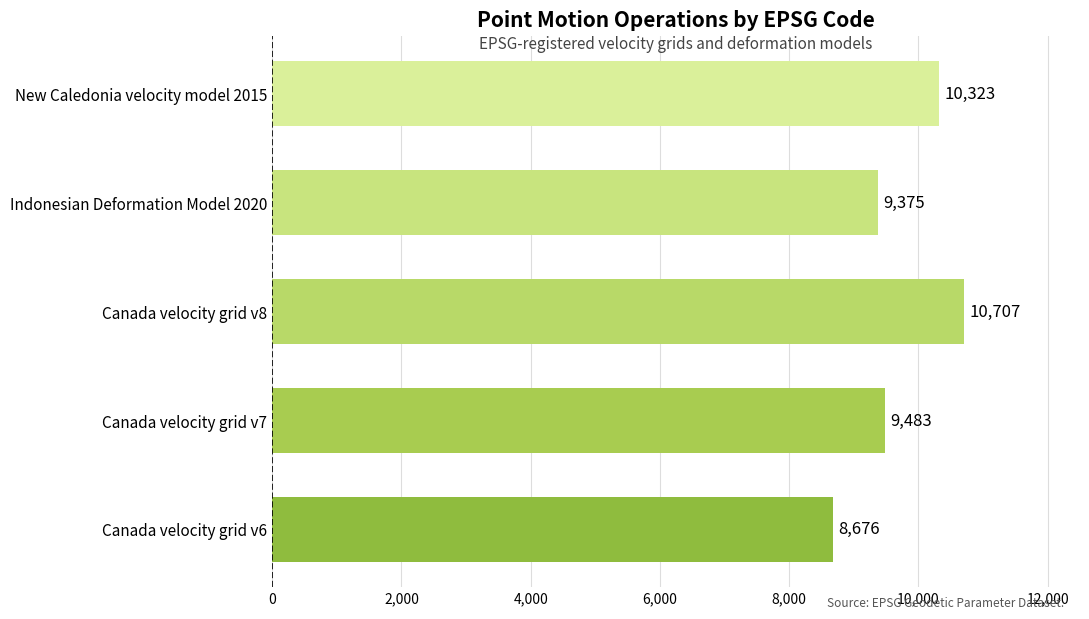

List the labels in order of value, largest first.

Canada velocity grid v8, New Caledonia velocity model 2015, Canada velocity grid v7, Indonesian Deformation Model 2020, Canada velocity grid v6